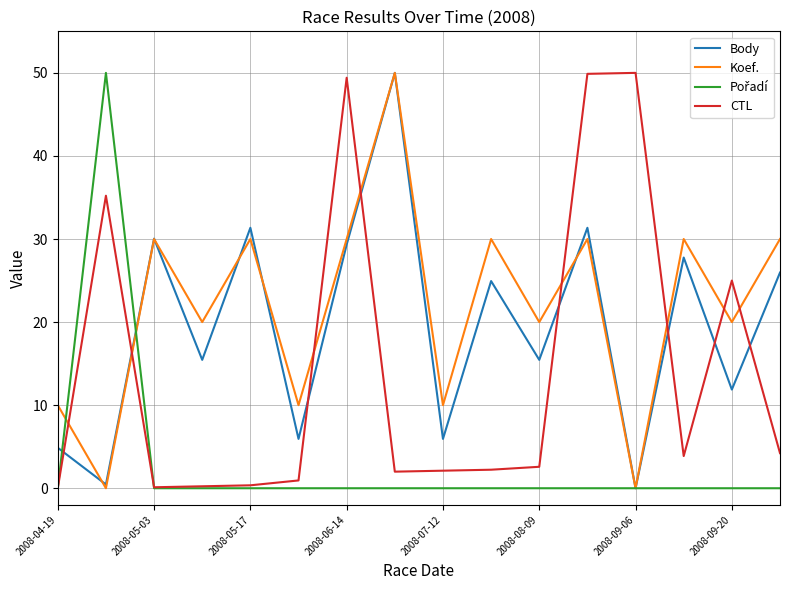

How many intersections are there between Koef. and CTL?

8